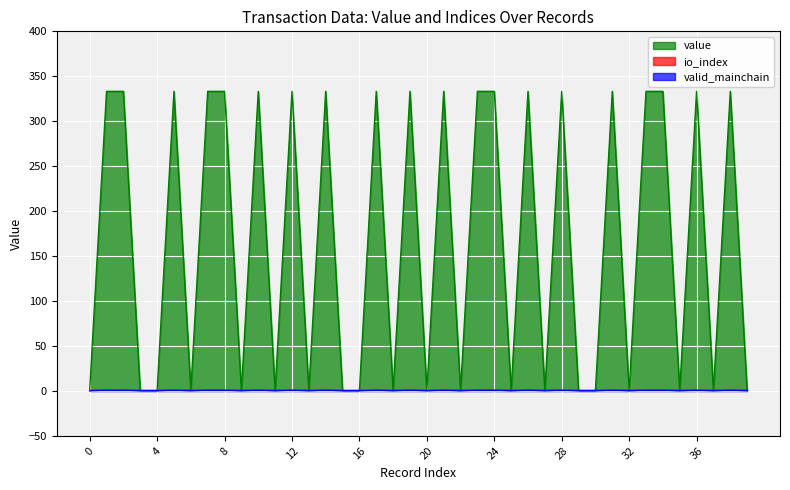

Which has a higher value, 12 or 38?

12